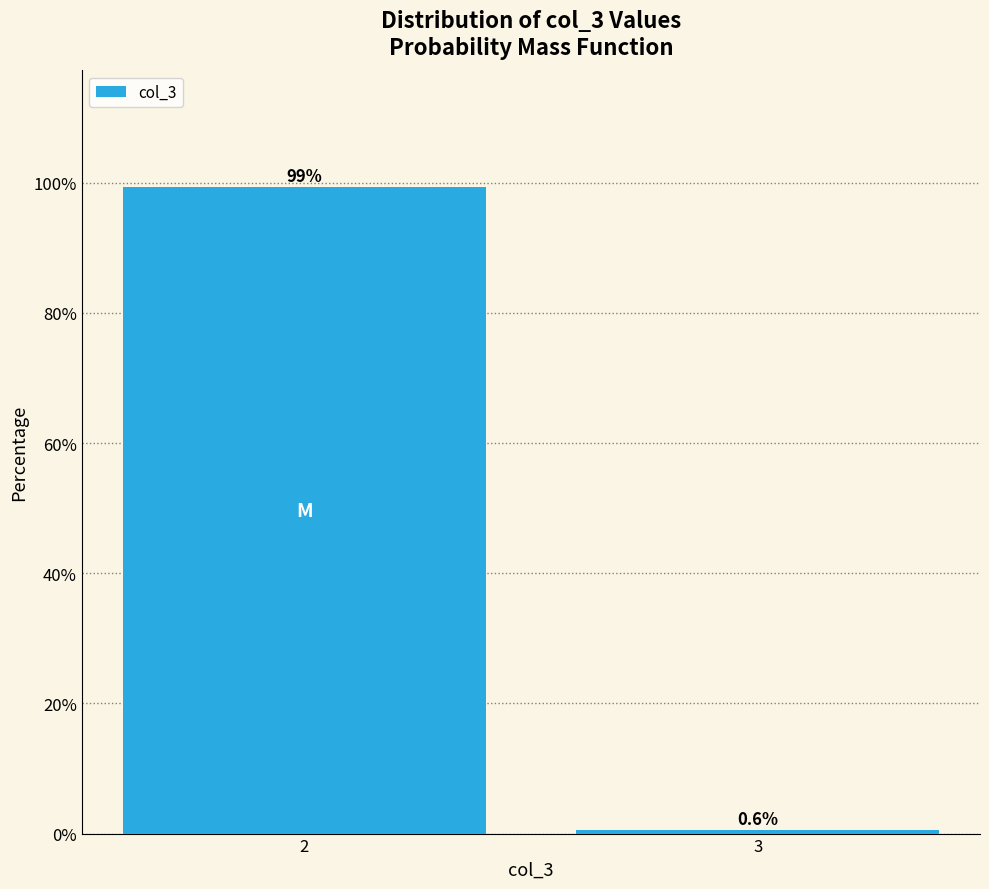

Reading right to left, list all the values displayed in this chart.

0.6	99.4